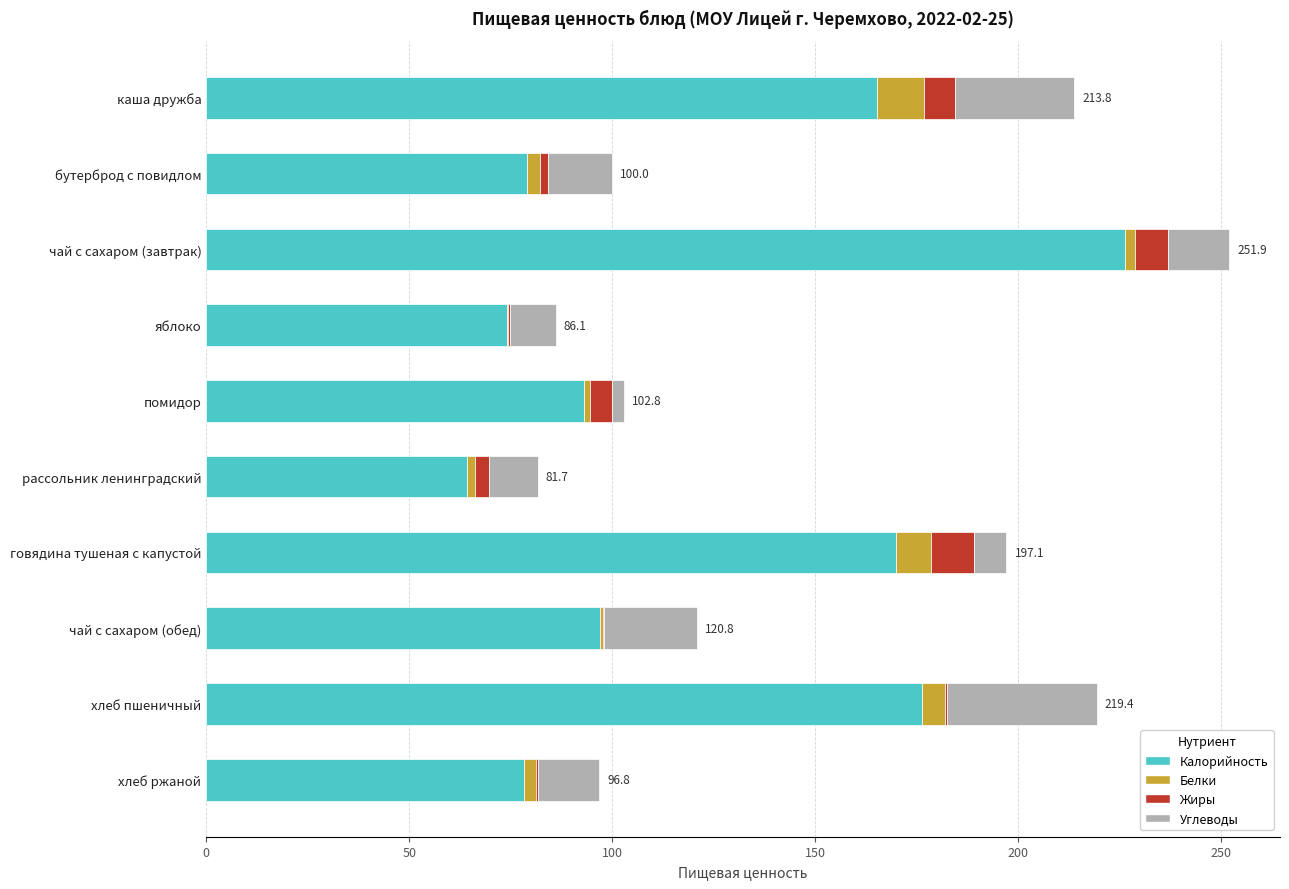

Which category has the highest value in the Калорийность series?

чай с сахаром (завтрак)